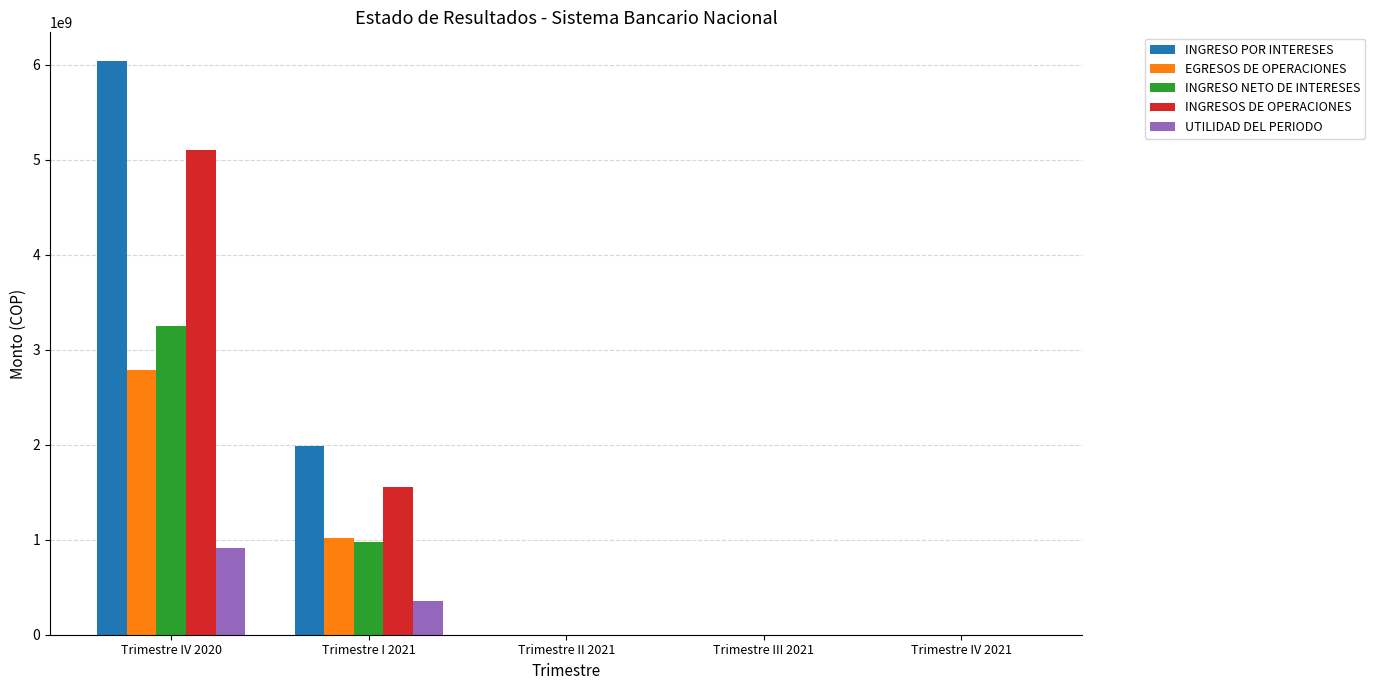

Which series has the widest spread of values?

INGRESO POR INTERESES